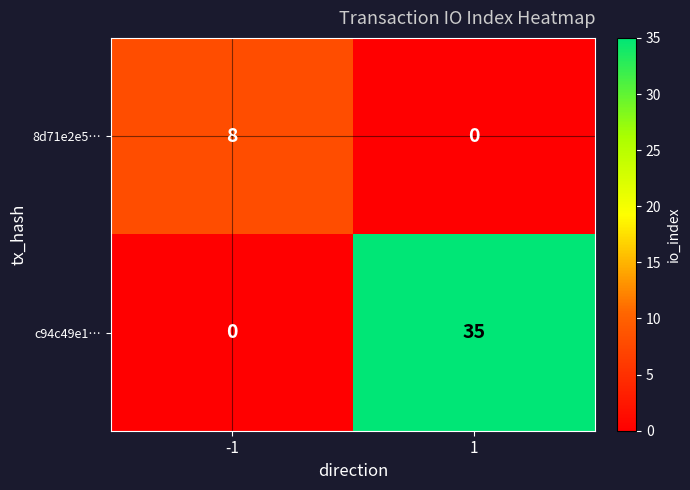

Reading left to right, extract all data points from this chart.

8d71e2e5…: 8	0
c94c49e1…: 0	35